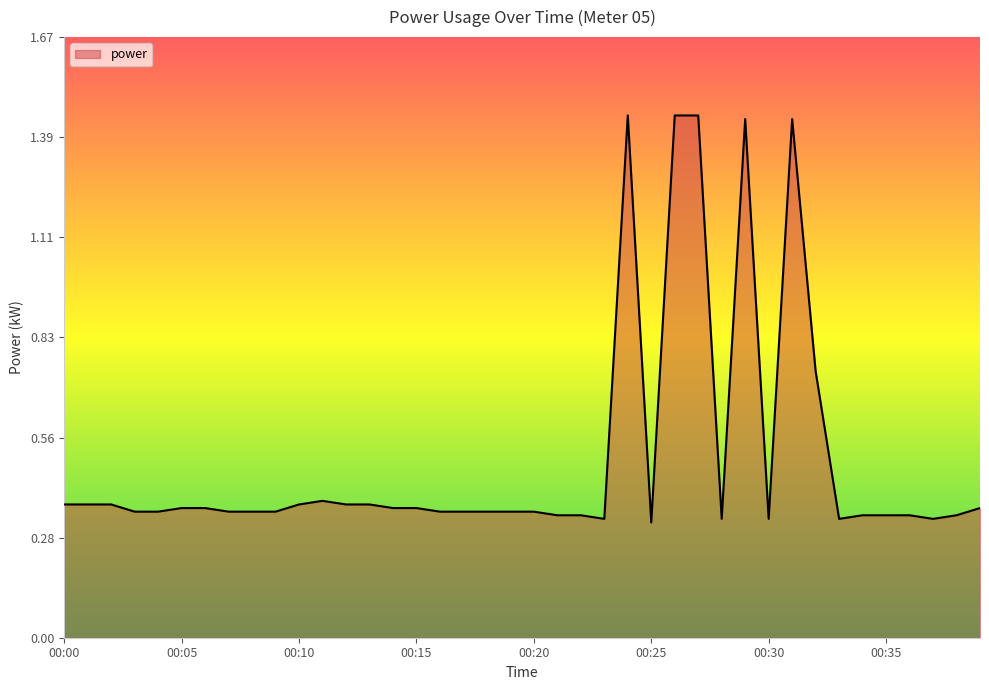

What is the difference between the maximum and minimum values?

1.1